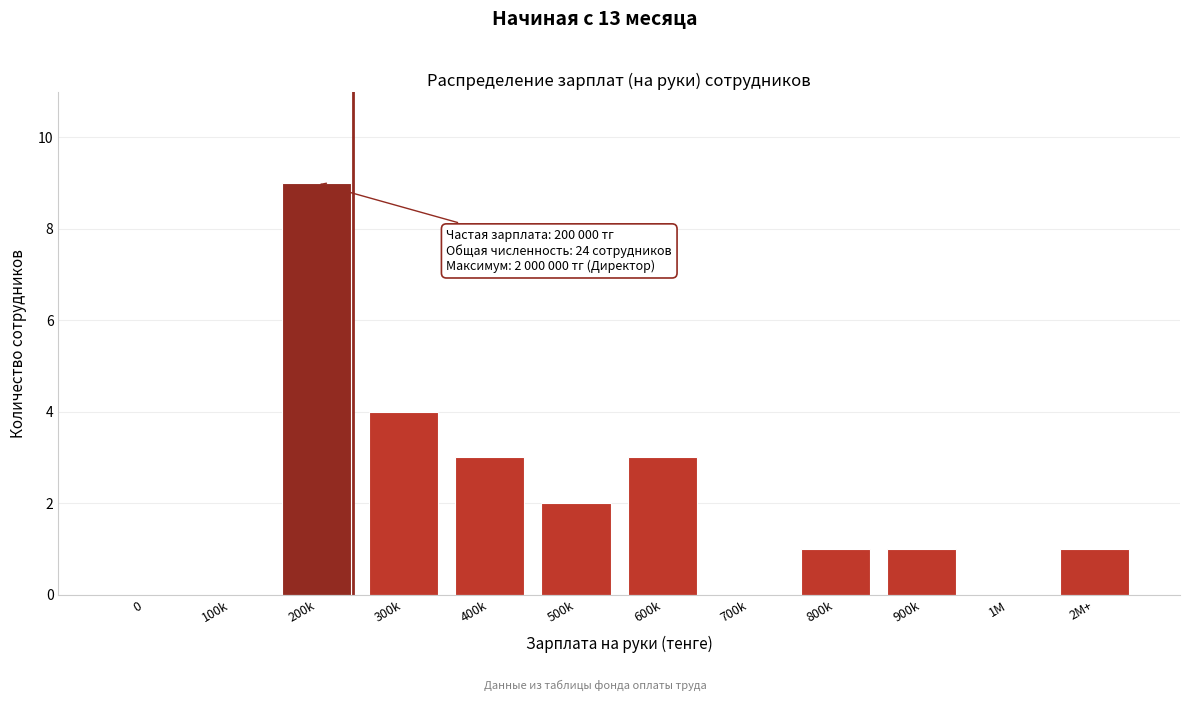

Reading left to right, list all the values displayed in this chart.

0=0	100k=0	200k=9	300k=4	400k=3	500k=2	600k=3	700k=0	800k=1	900k=1	1M=0	2M+=1